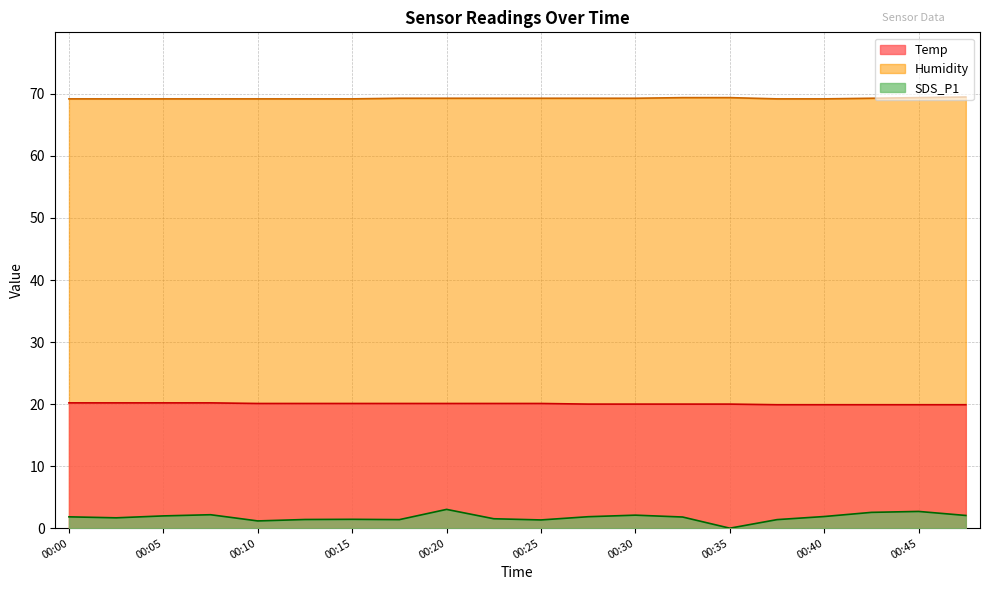

At 00:08, list the series in order from largest to smallest.

Humidity, Temp, SDS_P1